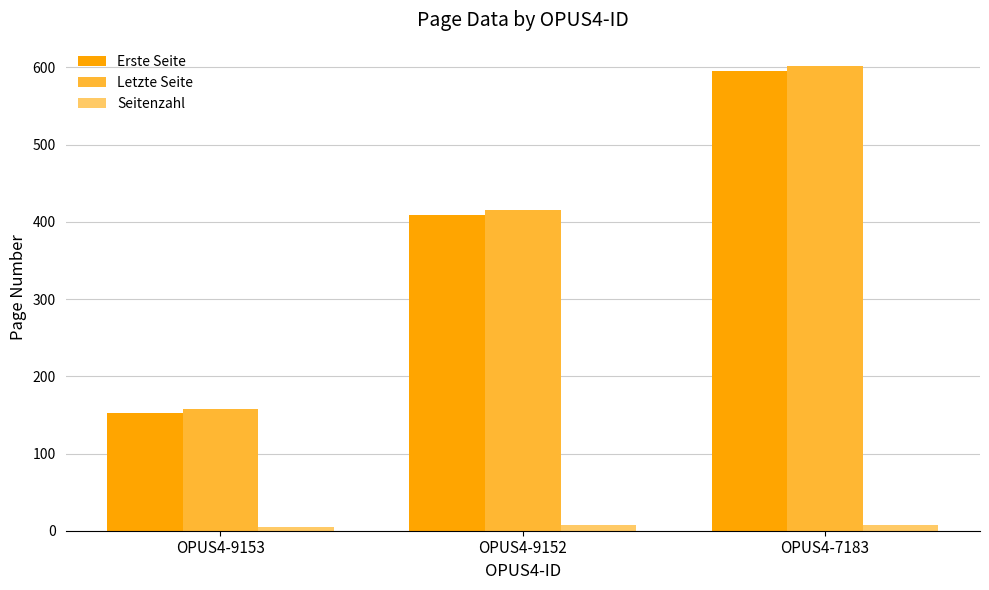

What is the average value of the Erste Seite series?

386